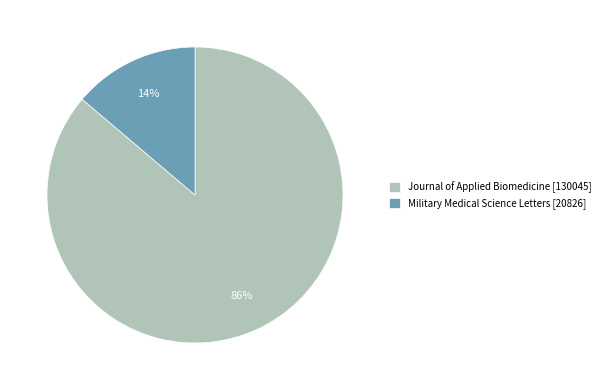

How many slices are in this pie chart?

2